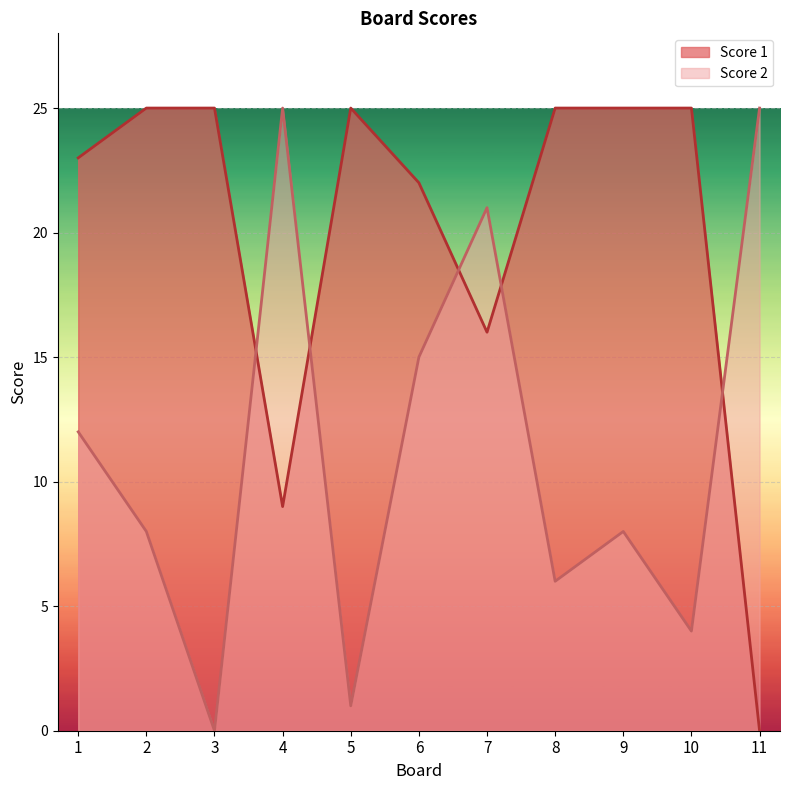

What value does the Score 1 series have at 4, to the nearest 5?

10